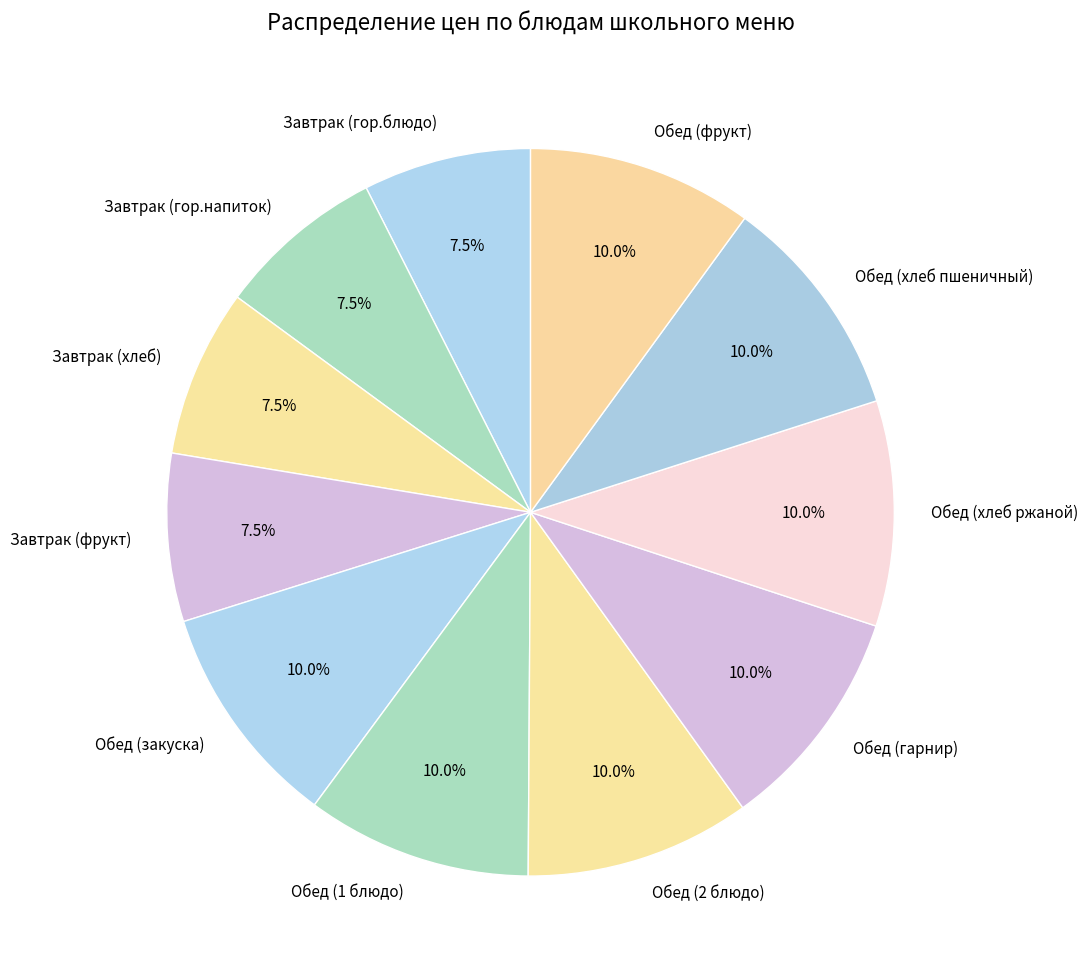

Does Завтрак (гор.напиток) represent more than half of the total?

No